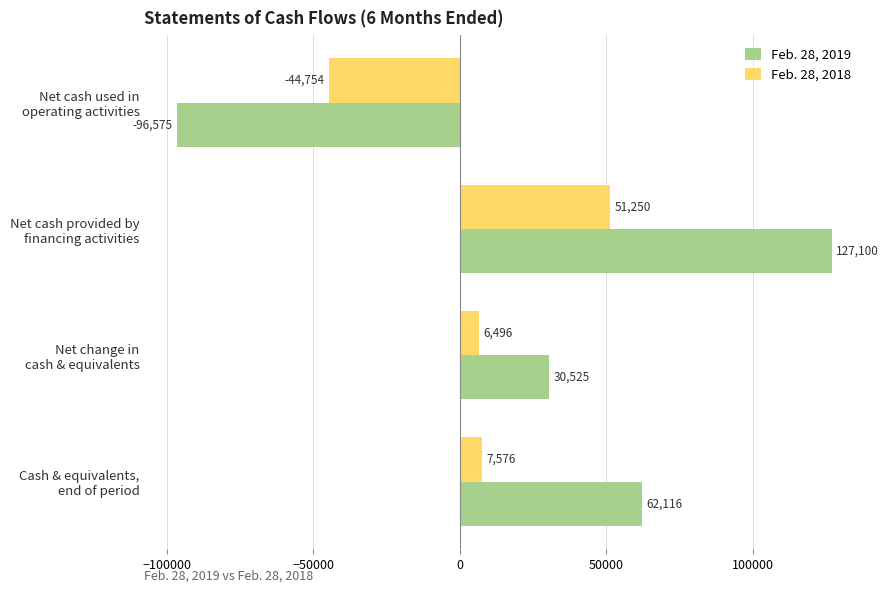

Rank the series by their maximum value, from highest to lowest.

Feb. 28, 2019, Feb. 28, 2018